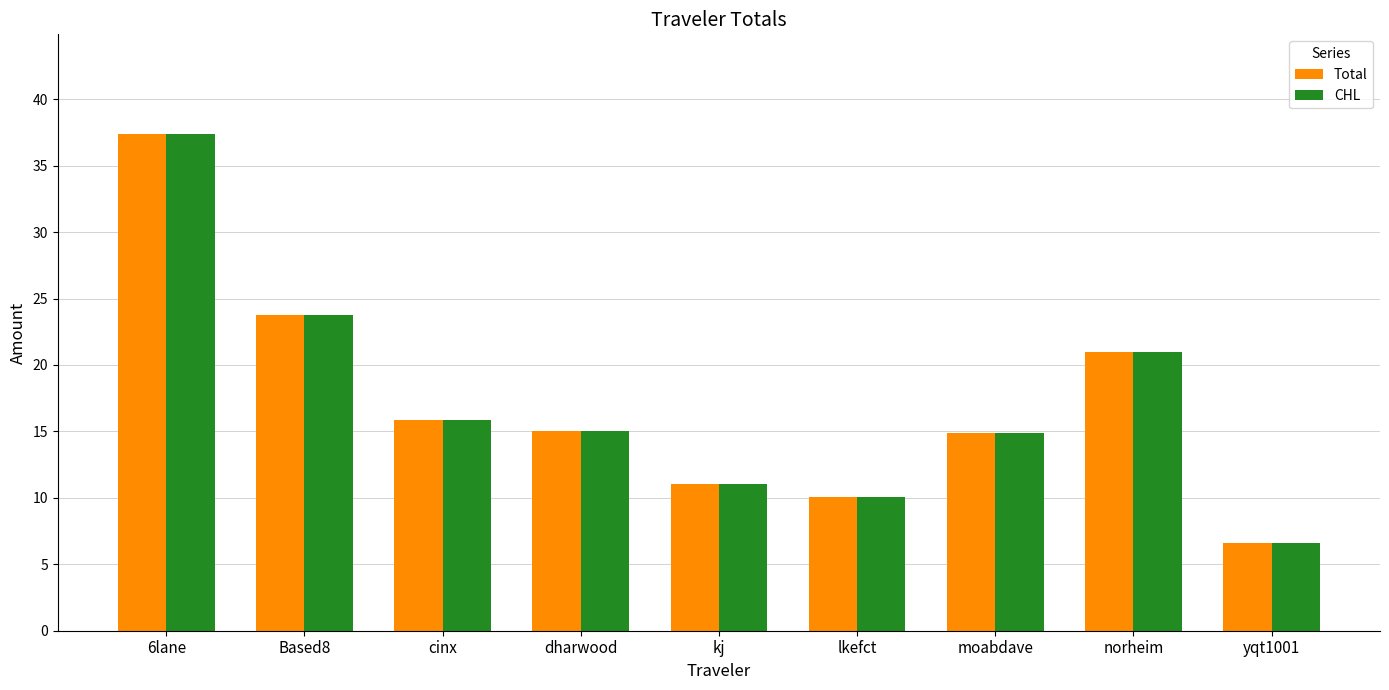

What is the label of the 1st bar from the right?

yqt1001